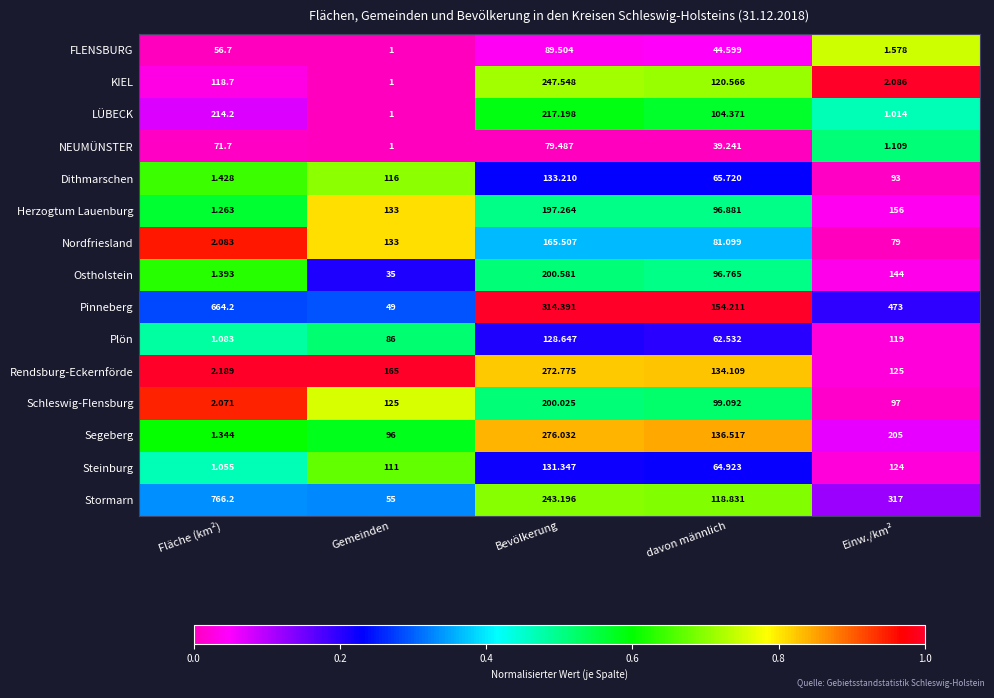

Which series has the largest total across all categories?

Pinneberg